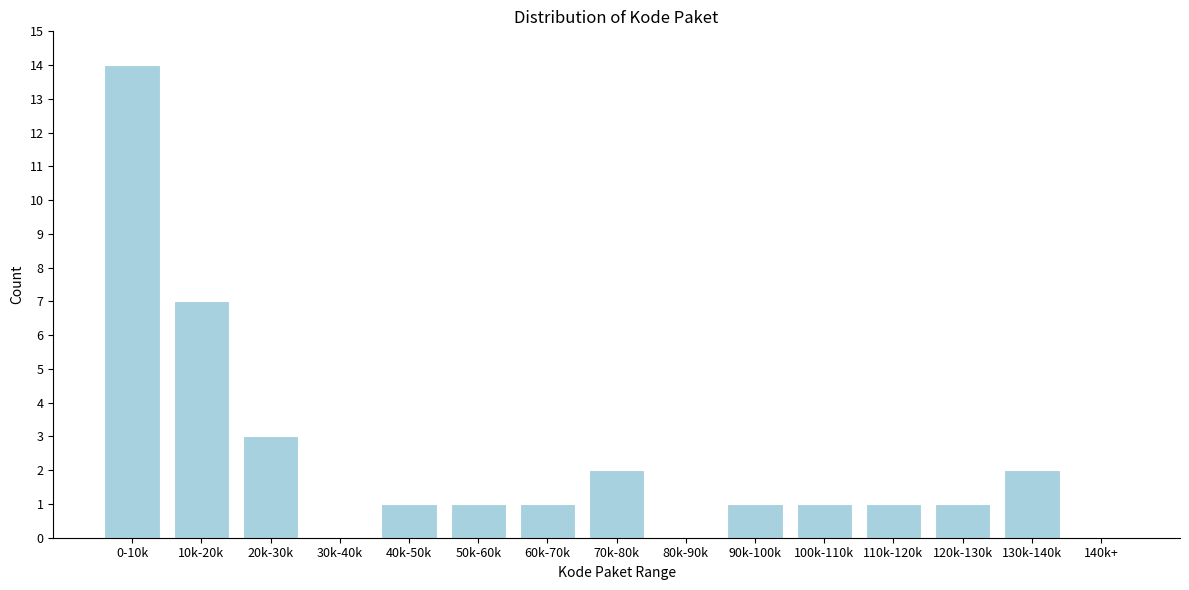

Reading left to right, list all the values displayed in this chart.

0-10k=14	10k-20k=7	20k-30k=3	30k-40k=0	40k-50k=1	50k-60k=1	60k-70k=1	70k-80k=2	80k-90k=0	90k-100k=1	100k-110k=1	110k-120k=1	120k-130k=1	130k-140k=2	140k+=0